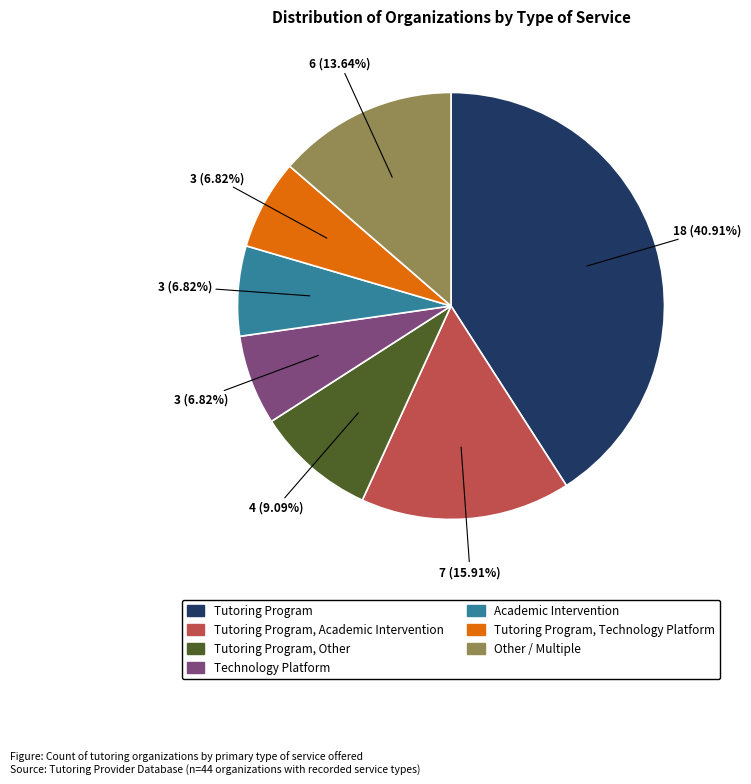

Is there any slice that represents more than half of the pie?

No